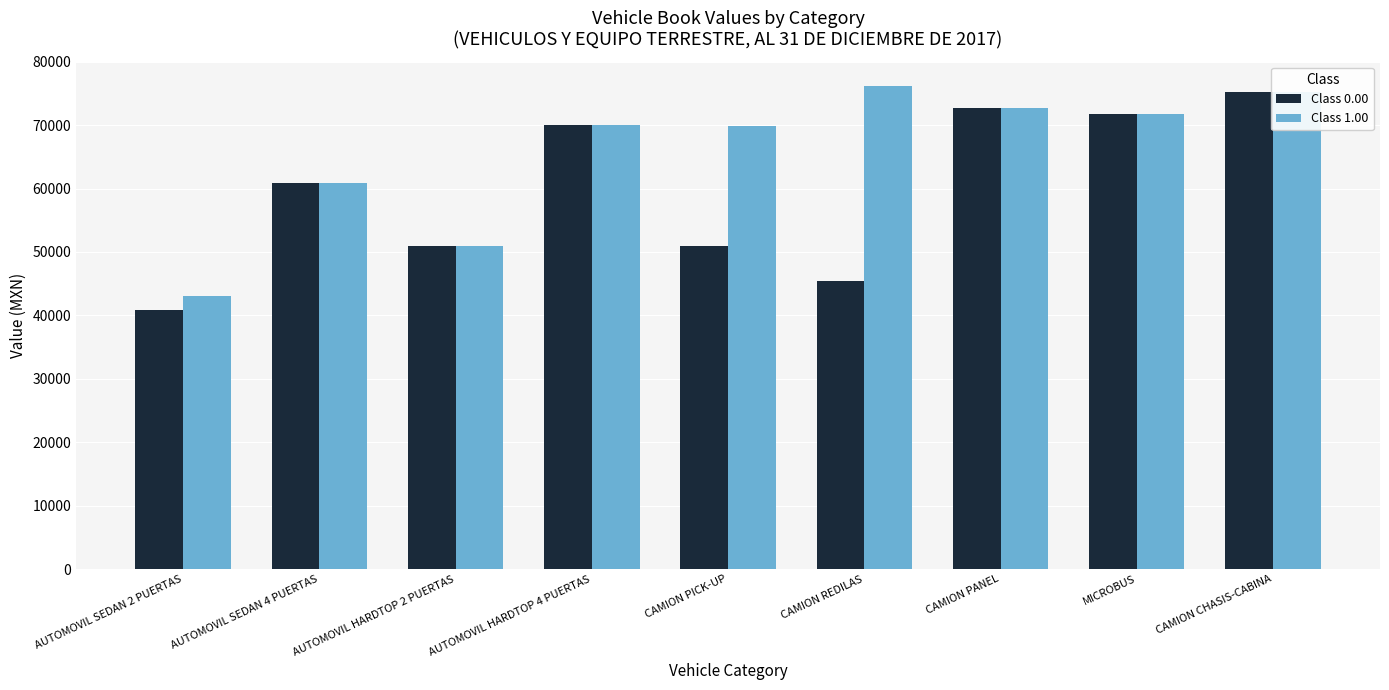

What is the label of the 4th bar from the left?

AUTOMOVIL HARDTOP 4 PUERTAS